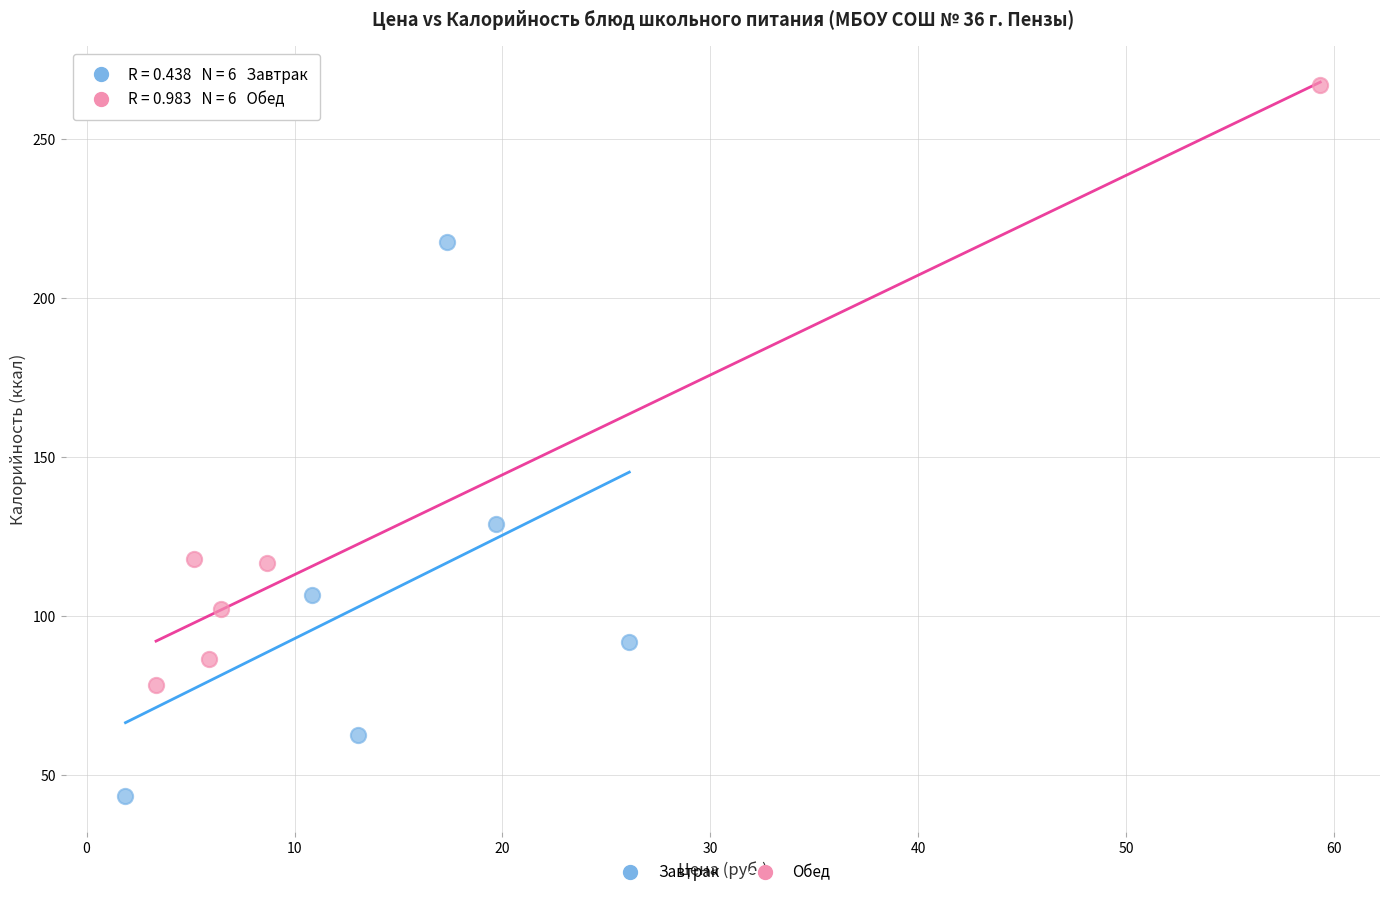

Which series contains the highest Y value?

Обед